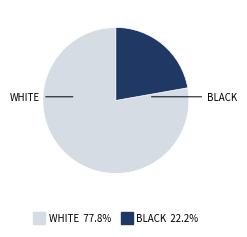

Is there a majority slice in this chart?

Yes